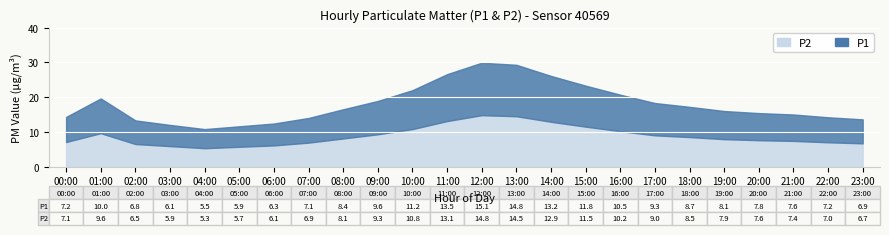

Which series has the largest range (max minus min)?

P1